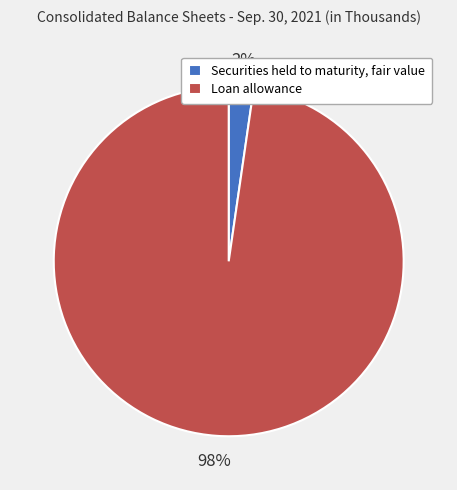

Is there a majority slice in this chart?

Yes